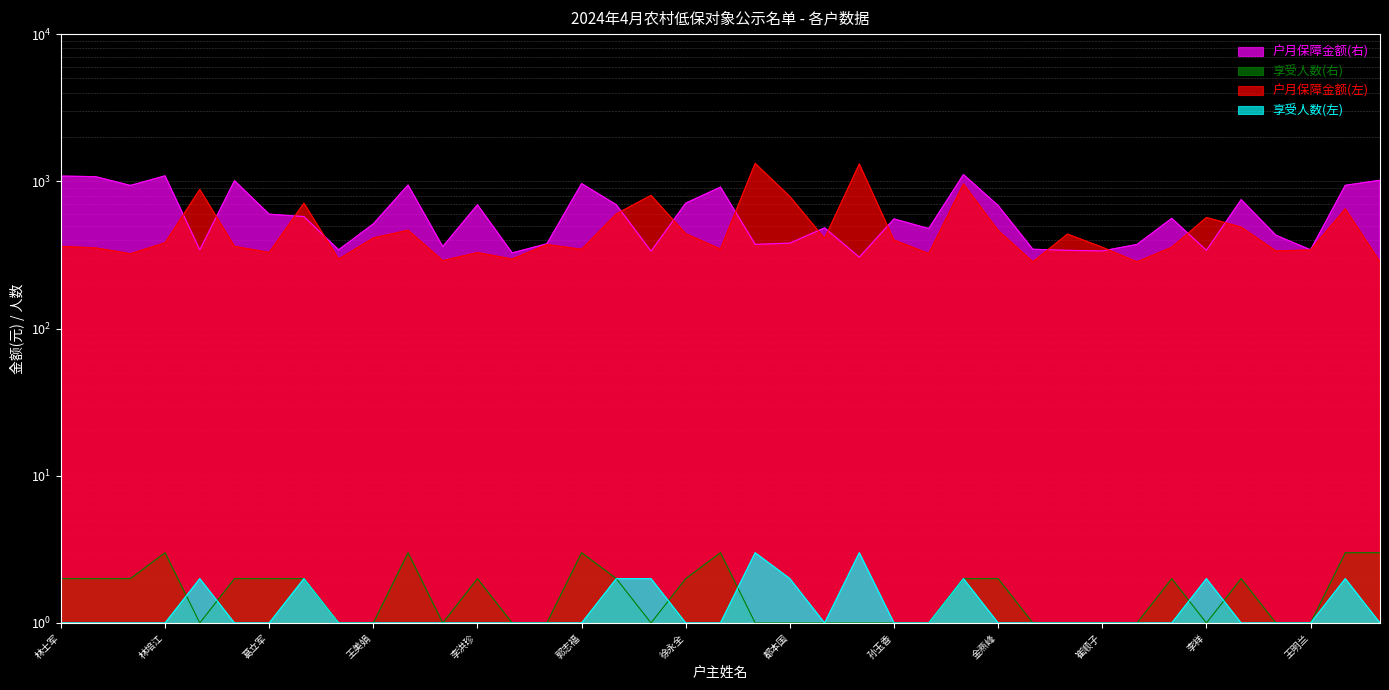

Reading left to right, transcribe all the data shown in this chart.

户月保障金额(右): 林士军=1085.5	杨全龙=1075.5	张明臣=937.7	林培江=1089.5	张凤芝=342.5	罗应波=1009.5	葛立军=598.0	李永香=576.0	梁元会=342.5	王美娟=513.9	李忠贤=944.0	任洪义=360.5	李洪珍=693.0	隋金梅=326.5	姜永良=376.5	郭志福=965.0	李忠元=693.0	吕桂梅=335.3	徐永全=710.8	郝金利=913.3	杨树成=373.0	都本国=380.3	徐胜国=483.0	刘康美=305.5	孙玉香=555.5	赵有=477.6	任福波=1111.0	金燕峰=684.6	楚玉善=345.5	金英子=339.8	崔顺子=336.5	崔善子=372.5	邱洪珠=560.3	李祥=340.0	王树田=751.0	陈龙=430.5	王明兰=342.5	张国山=939.5	任秀兰=1017.0
享受人数(右): 林士军=2.0	杨全龙=2.0	张明臣=2.0	林培江=3.0	张凤芝=1.0	罗应波=2.0	葛立军=2.0	李永香=2.0	梁元会=1.0	王美娟=1.0	李忠贤=3.0	任洪义=1.0	李洪珍=2.0	隋金梅=1.0	姜永良=1.0	郭志福=3.0	李忠元=2.0	吕桂梅=1.0	徐永全=2.0	郝金利=3.0	杨树成=1.0	都本国=1.0	徐胜国=1.0	刘康美=1.0	孙玉香=1.0	赵有=1.0	任福波=2.0	金燕峰=2.0	楚玉善=1.0	金英子=1.0	崔顺子=1.0	崔善子=1.0	邱洪珠=2.0	李祥=1.0	王树田=2.0	陈龙=1.0	王明兰=1.0	张国山=3.0	任秀兰=3.0
户月保障金额(左): 林士军=361.3	杨全龙=353.0	张明臣=322.2	林培江=382.2	张凤芝=881.0	罗应波=361.5	葛立军=328.8	李永香=710.5	梁元会=296.5	王美娟=412.5	李忠贤=465.5	任洪义=289.0	李洪珍=328.1	隋金梅=296.5	姜永良=372.2	郭志福=345.3	李忠元=601.0	吕桂梅=802.7	徐永全=440.5	郝金利=346.9	杨树成=1324.3	都本国=788.3	徐胜国=409.7	刘康美=1312.6	孙玉香=399.0	赵有=323.0	任福波=961.0	金燕峰=463.0	楚玉善=284.0	金英子=438.0	崔顺子=356.5	崔善子=284.0	邱洪珠=356.5	李祥=568.0	王树田=488.5	陈龙=336.5	王明兰=341.5	张国山=650.5	任秀兰=284.0
享受人数(左): 林士军=1.0	杨全龙=1.0	张明臣=1.0	林培江=1.0	张凤芝=2.0	罗应波=1.0	葛立军=1.0	李永香=2.0	梁元会=1.0	王美娟=1.0	李忠贤=1.0	任洪义=1.0	李洪珍=1.0	隋金梅=1.0	姜永良=1.0	郭志福=1.0	李忠元=2.0	吕桂梅=2.0	徐永全=1.0	郝金利=1.0	杨树成=3.0	都本国=2.0	徐胜国=1.0	刘康美=3.0	孙玉香=1.0	赵有=1.0	任福波=2.0	金燕峰=1.0	楚玉善=1.0	金英子=1.0	崔顺子=1.0	崔善子=1.0	邱洪珠=1.0	李祥=2.0	王树田=1.0	陈龙=1.0	王明兰=1.0	张国山=2.0	任秀兰=1.0